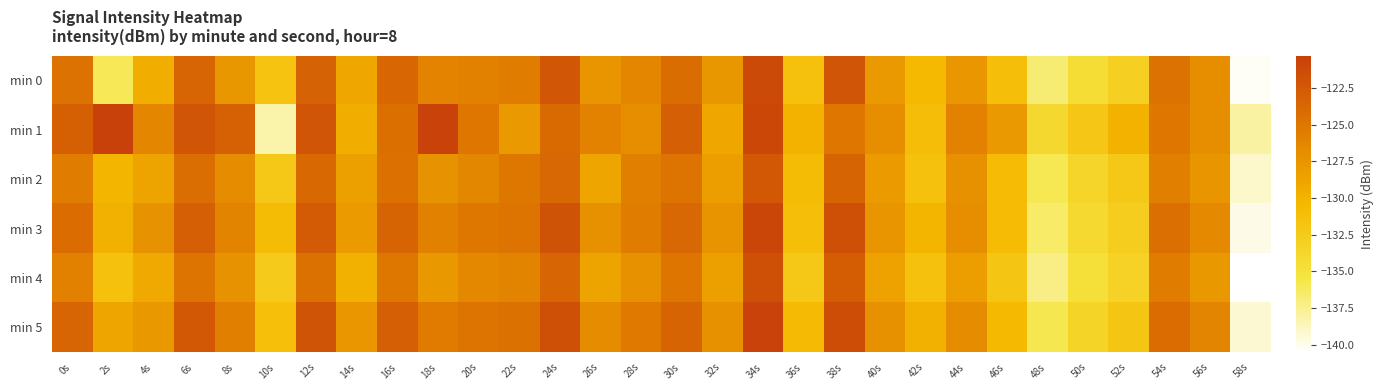

At which category is the sum across all series the highest?

34s